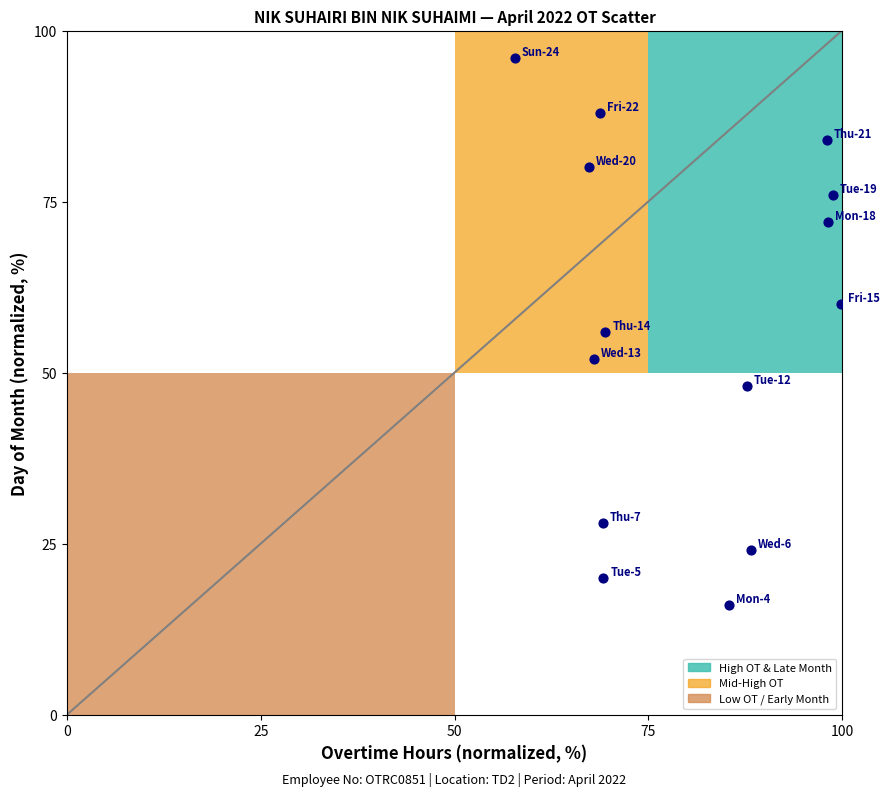

What is the range of Y values (max minus min)?

80.0